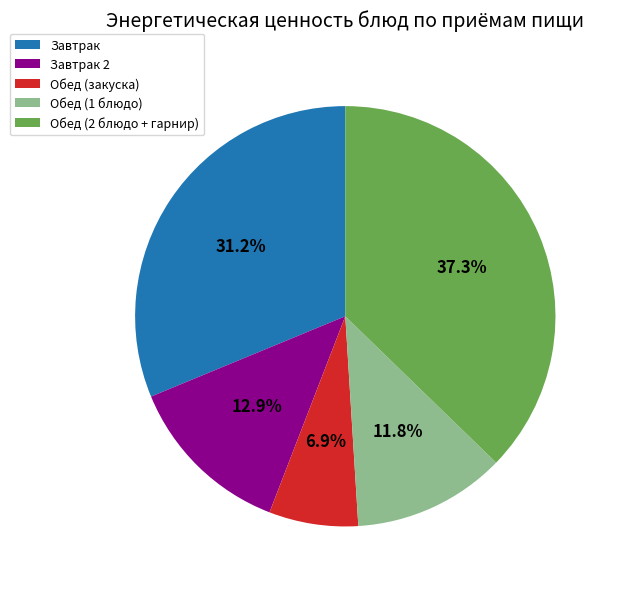

Rank the categories by value from highest to lowest.

Обед (2 блюдо + гарнир), Завтрак, Завтрак 2, Обед (1 блюдо), Обед (закуска)